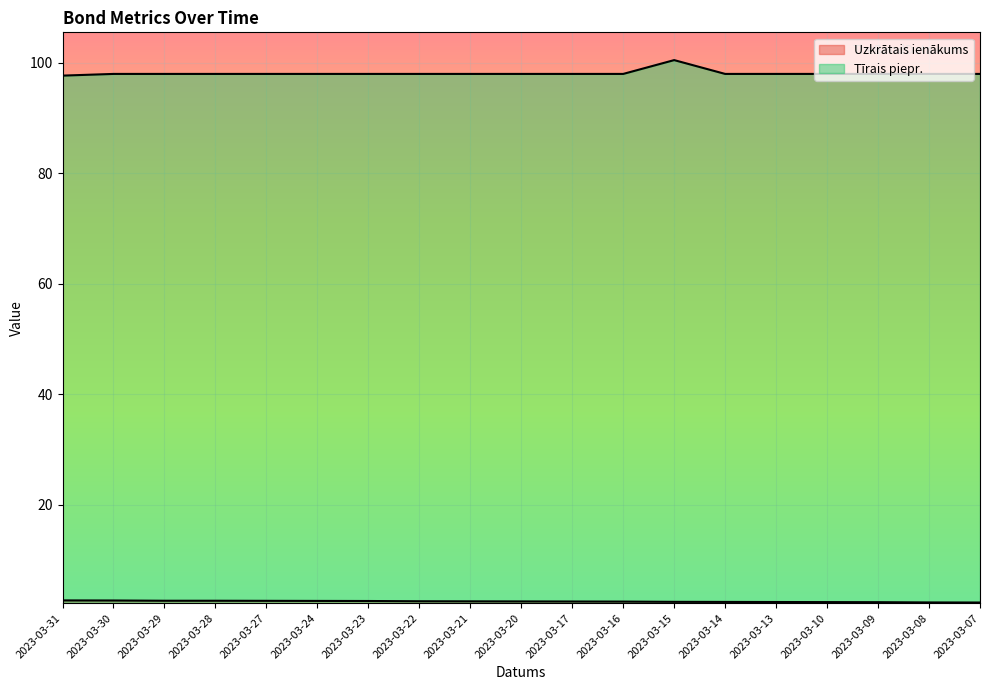

List the series in order of their peak value, lowest first.

Uzkrātais ienākums, Tīrais piepr.